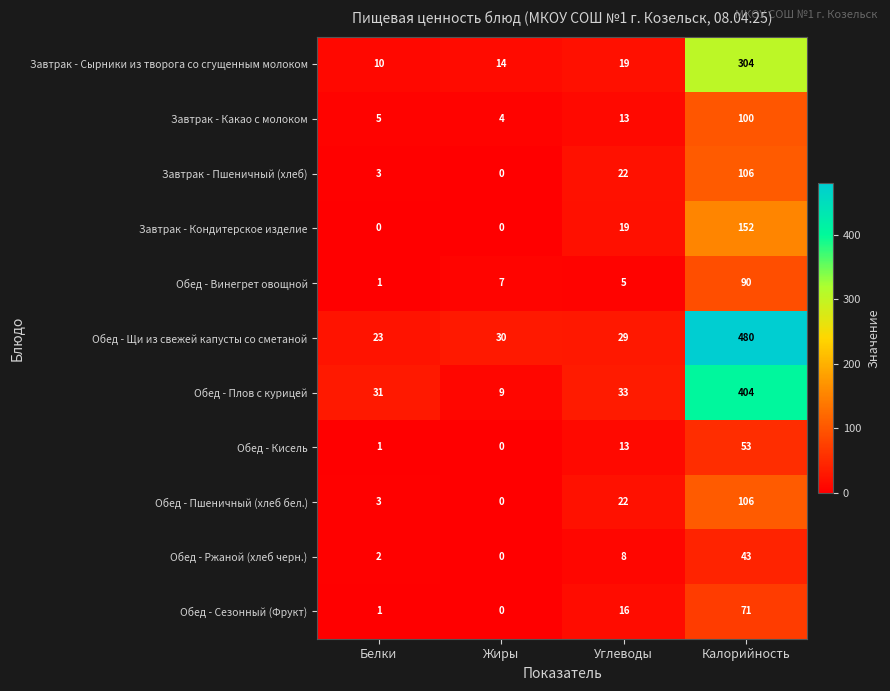

The value of Обед - Сезонный (Фрукт) at Калорийность is 41. True or false?

False